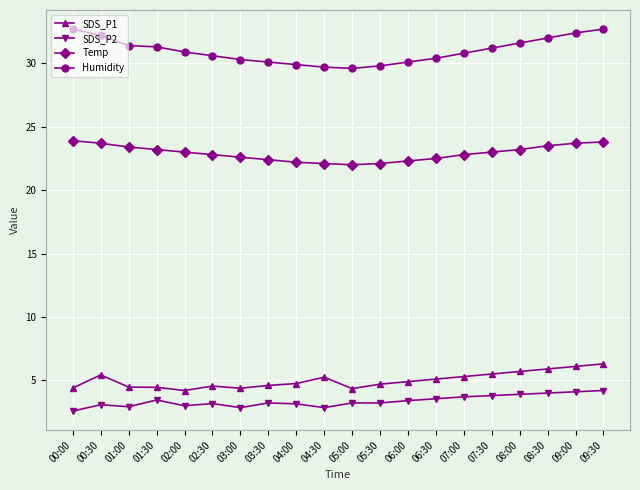

True or false: SDS_P2 and Temp intersect in this chart.

False